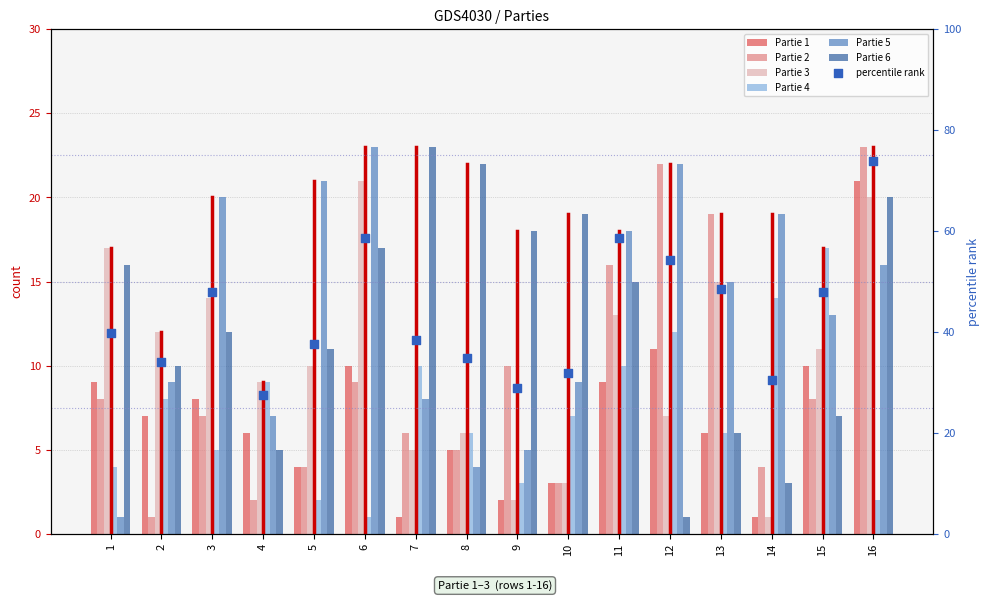

What is the total value across all series at 1?

55